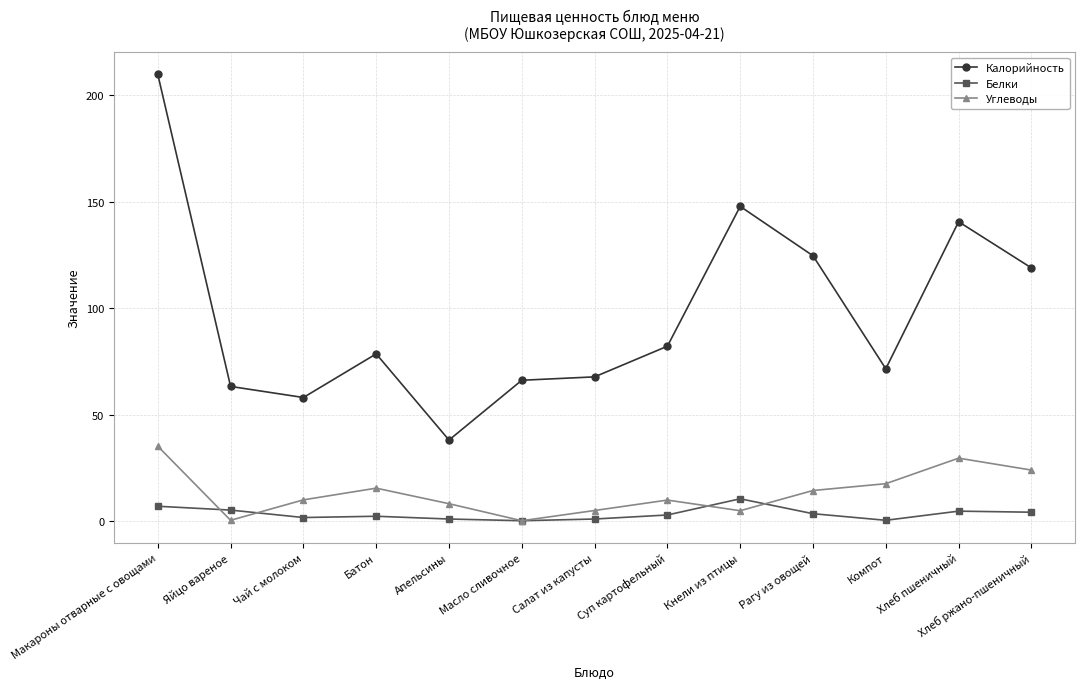

True or false: Белки and Углеводы cross at least once.

True